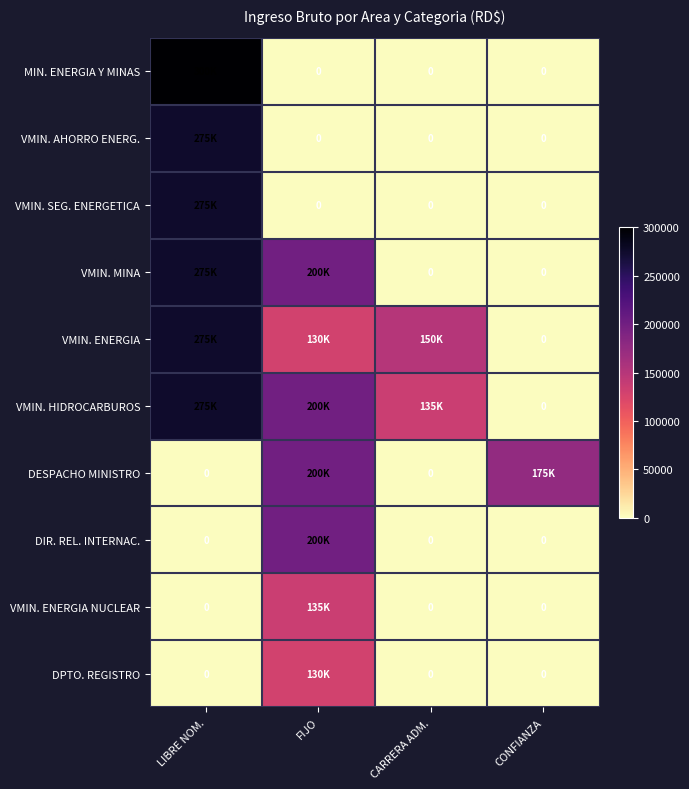

What is the sum of all VMIN. HIDROCARBUROS values?

610000